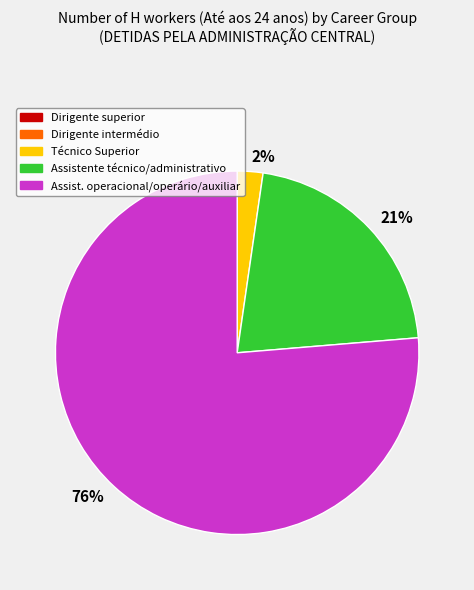

To the nearest percent, what is the average slice percentage?

20%